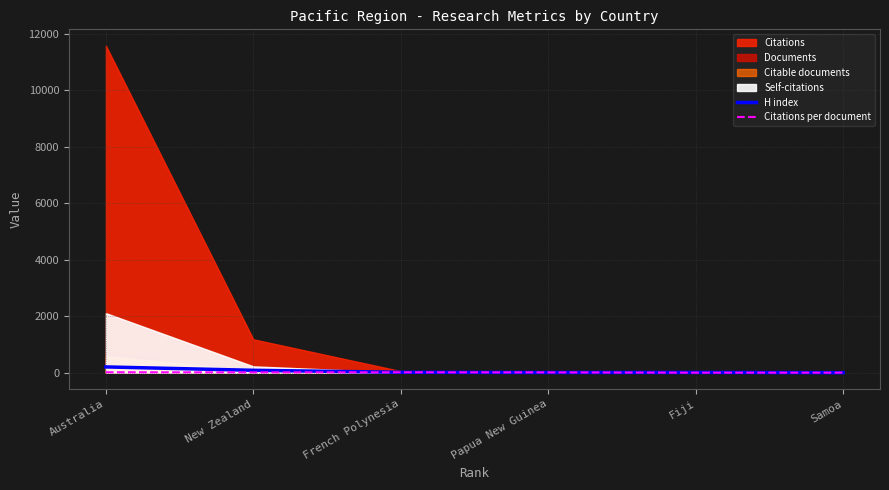

How many intersections are there between Citations per document and H index?

2